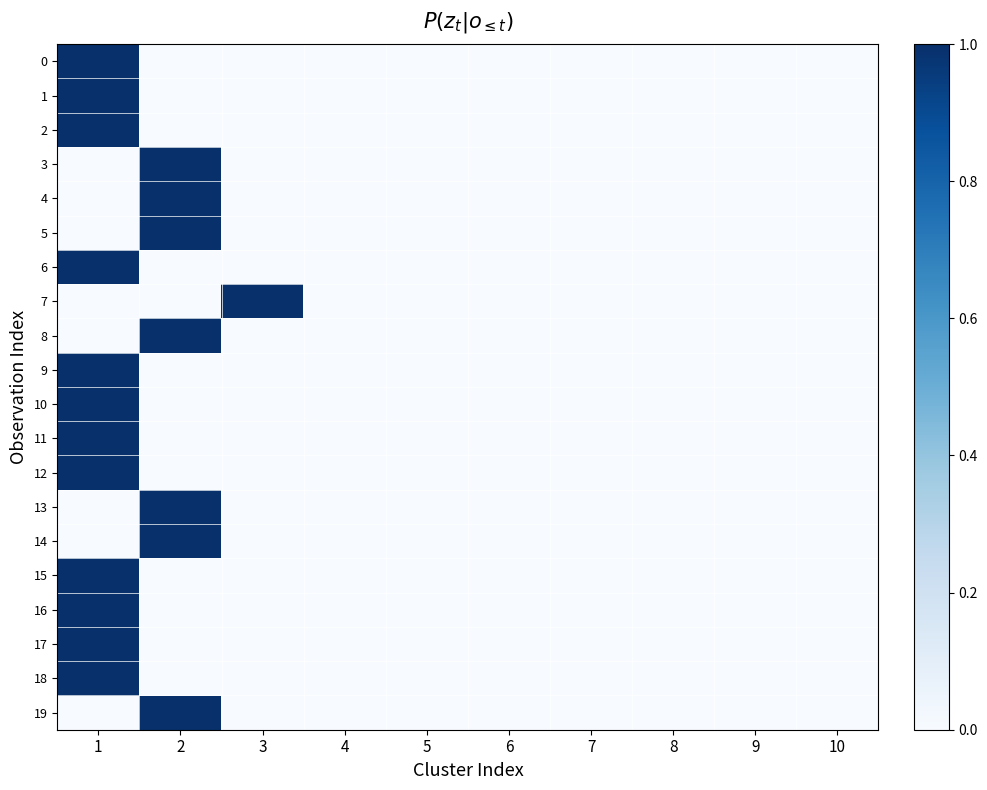

List the series in order of their peak value, lowest first.

0, 1, 2, 3, 4, 5, 6, 7, 8, 9, 10, 11, 12, 13, 14, 15, 16, 17, 18, 19